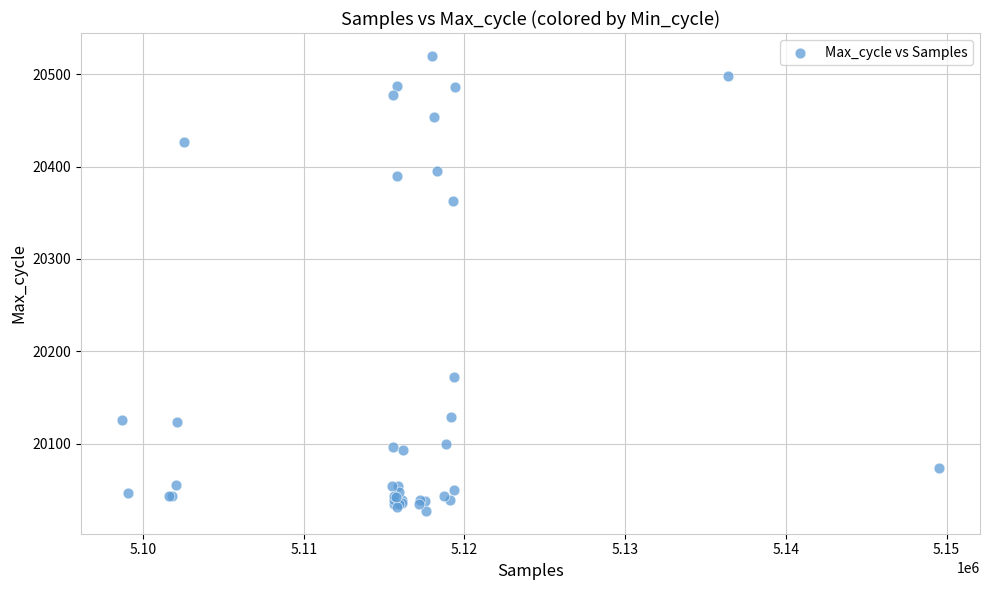

What Y value in the scatter plot is closest to 20273?

20363